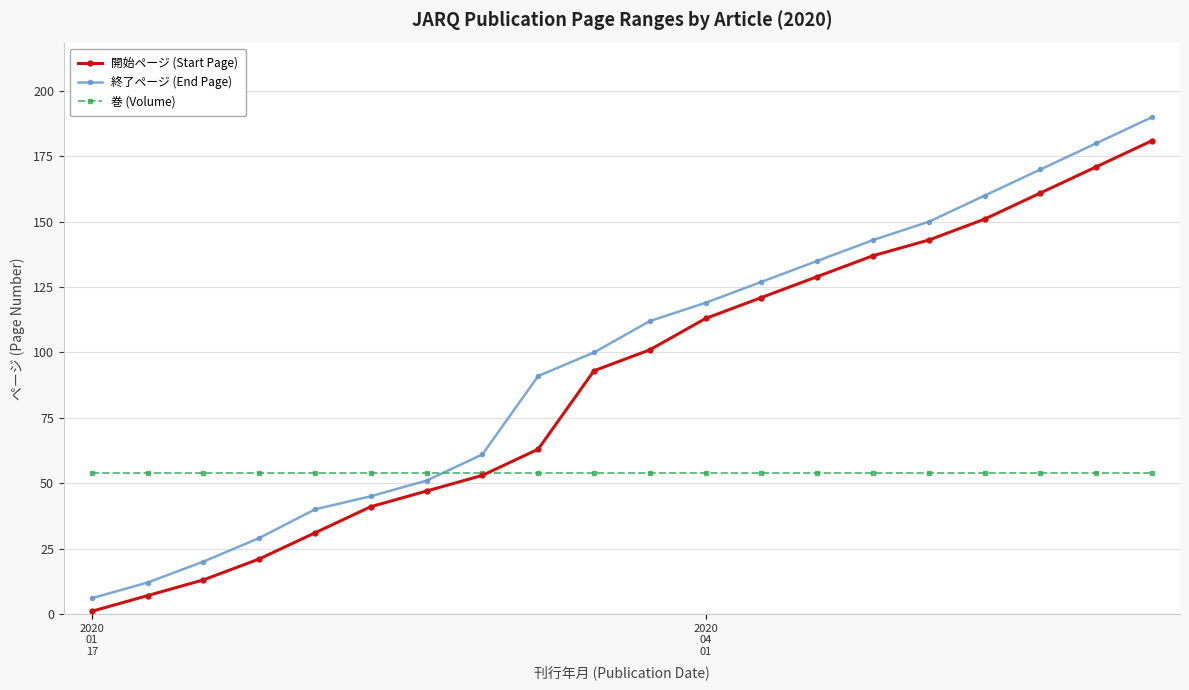

Rank the series by their maximum value, from highest to lowest.

終了ページ (End Page), 開始ページ (Start Page), 巻 (Volume)